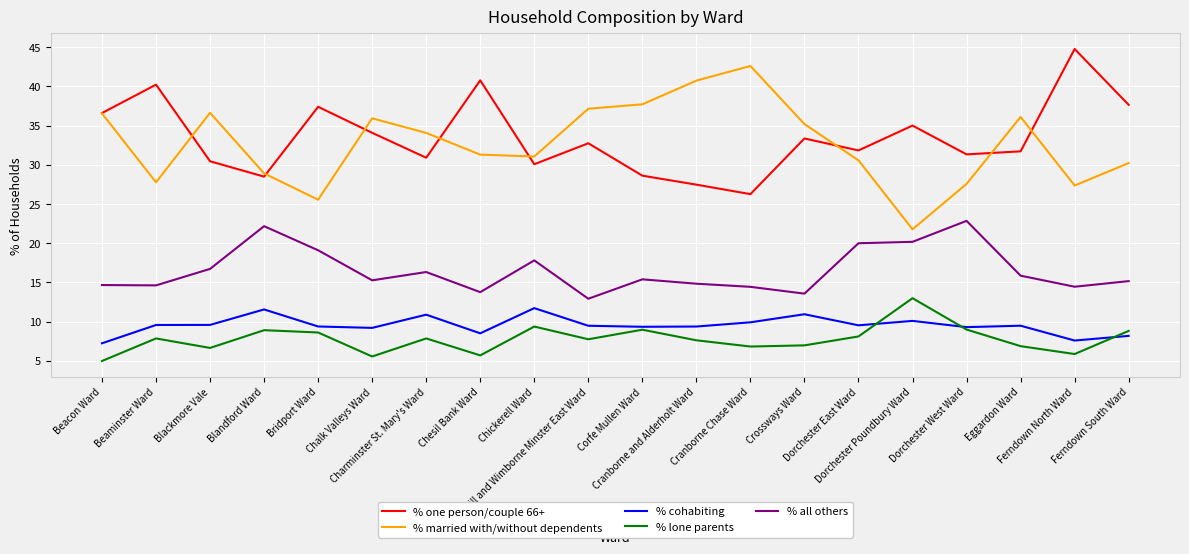

Which series changed the most between Blackmore Vale and Dorchester West Ward?

% married with/without dependents